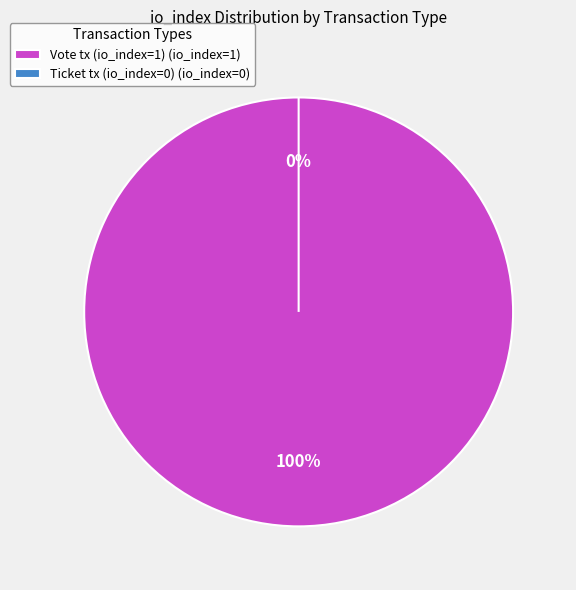

Rank the categories by value from lowest to highest.

Ticket tx (io_index=0), Vote tx (io_index=1)